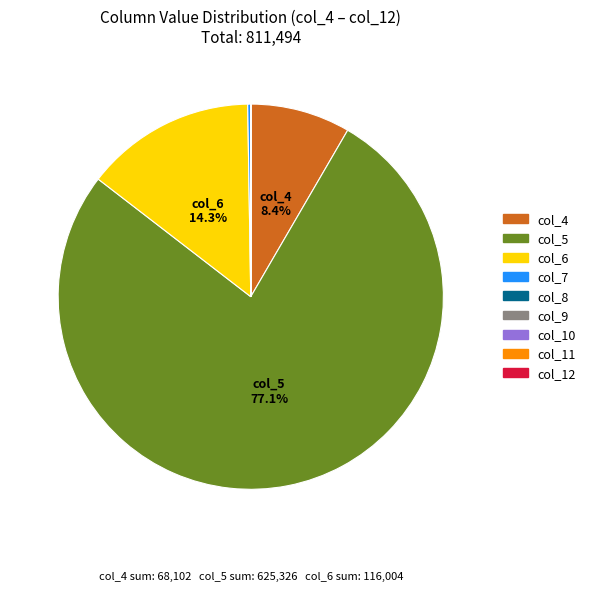

Which category has the biggest portion of the pie?

col_5